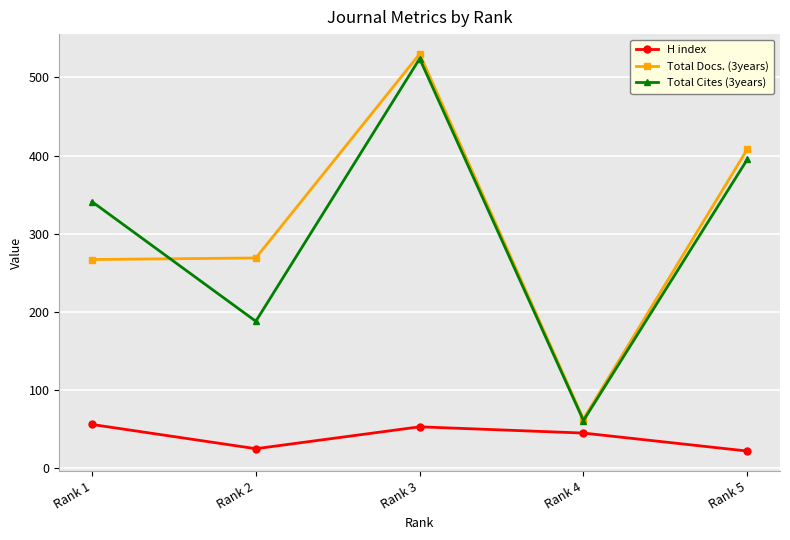

At which category is the sum across all series the highest?

Rank 3